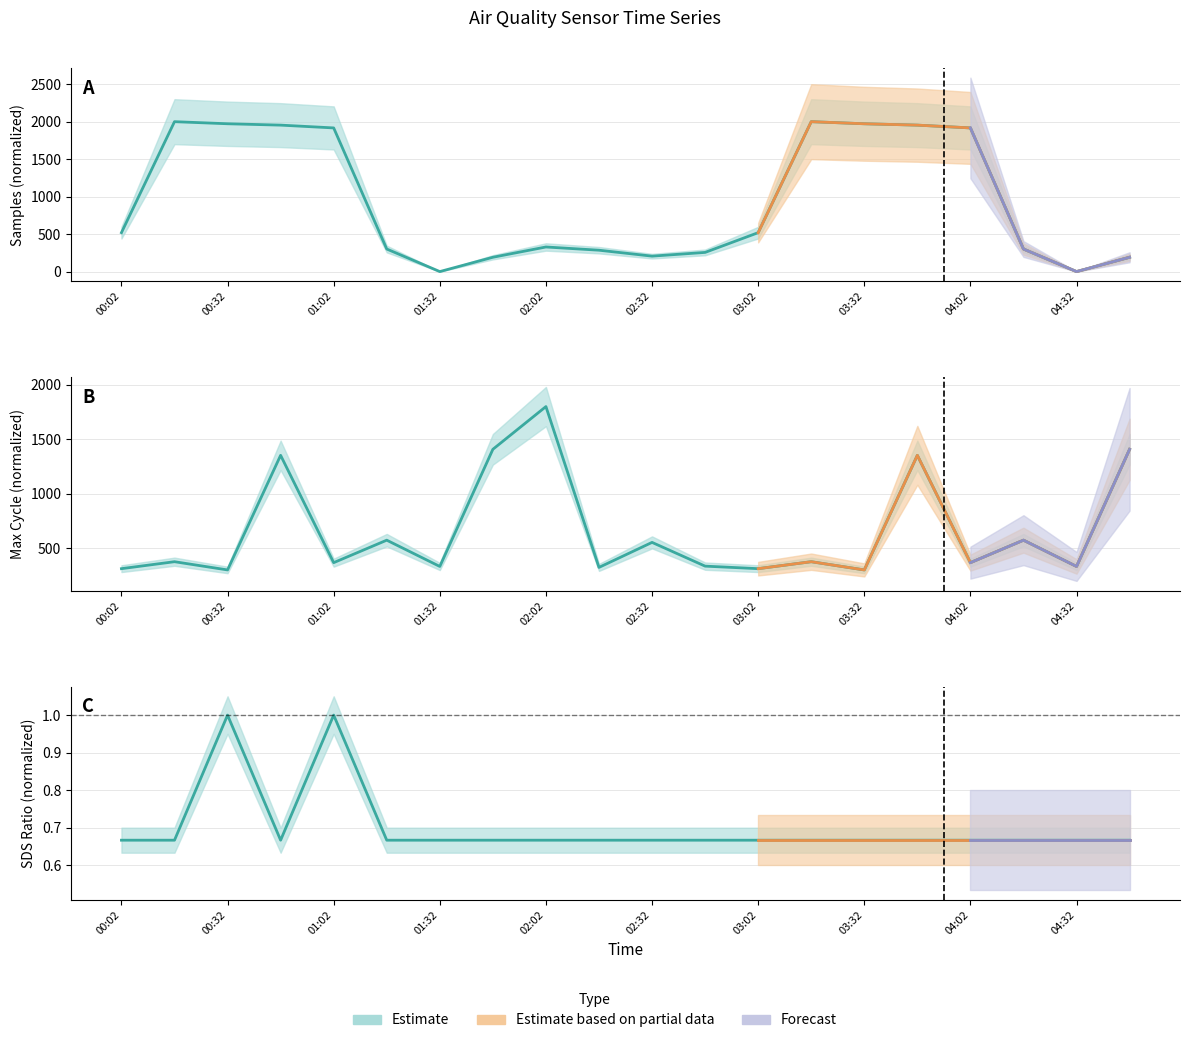

What is the maximum value for SDS_P1?

1.0